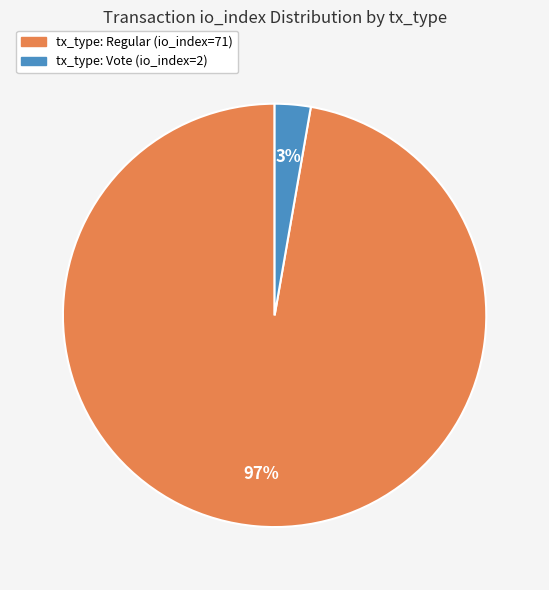

Do tx_type: Vote (io_index=2) and tx_type: Regular (io_index=71) together represent more than half of the pie?

Yes